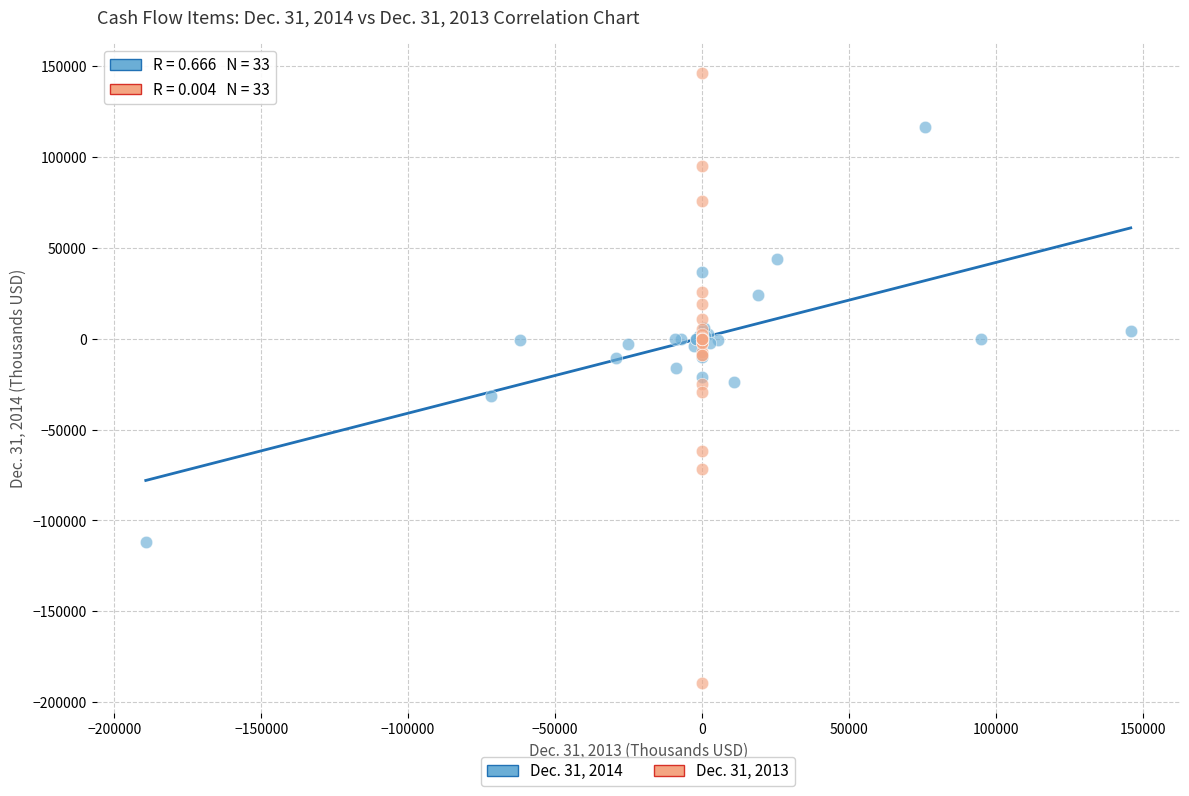

Which series contains the lowest Y value?

Dec. 31, 2013